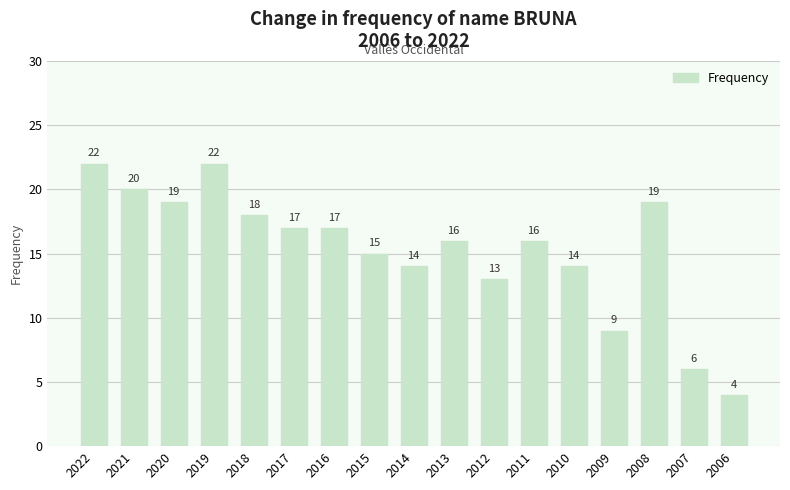

What is the value of the 10th bar from the left?

16